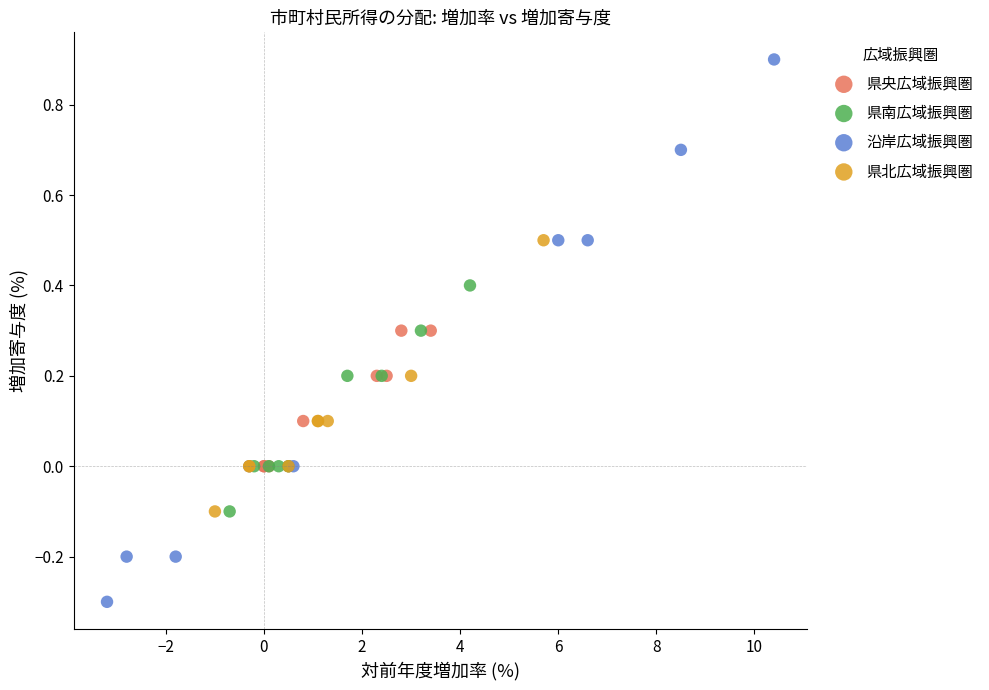

Which series contains the highest Y value?

沿岸広域振興圏